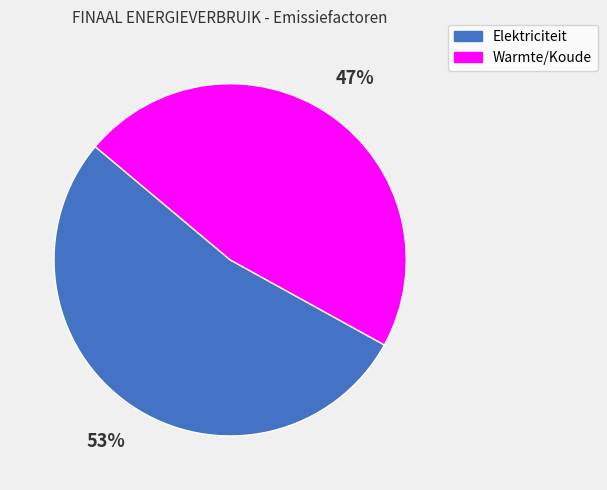

Is Warmte/Koude the majority of the pie?

No